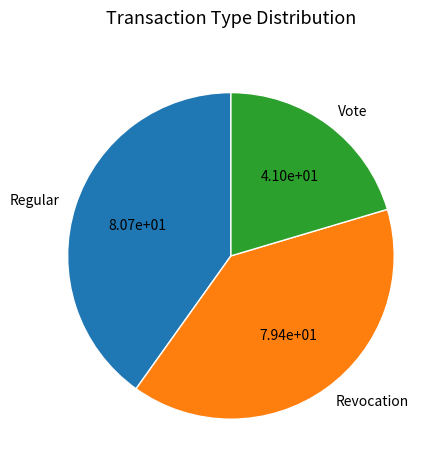

Which category has the biggest portion of the pie?

Regular